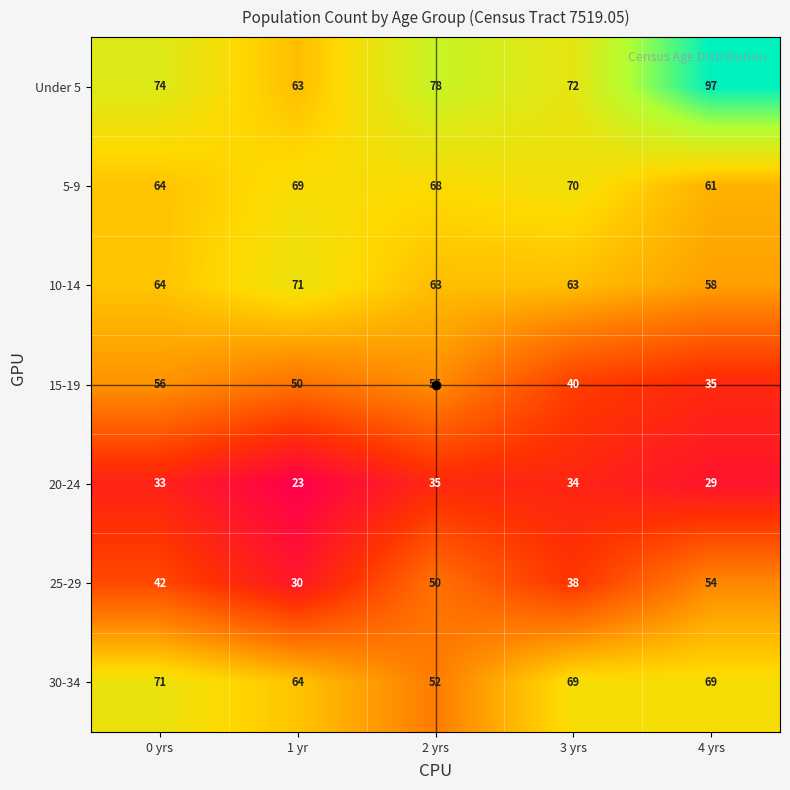

What is the smallest value displayed?

23